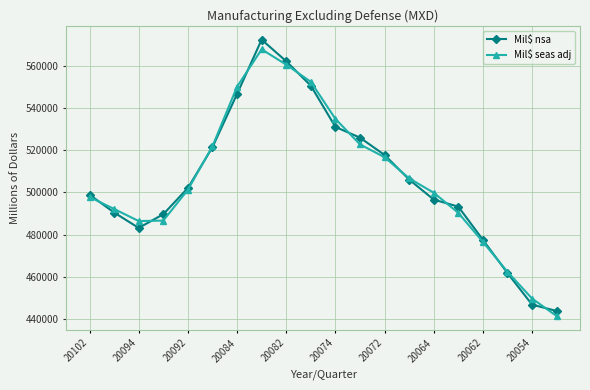

What is the sum of all Mil$ nsa values?

10117530